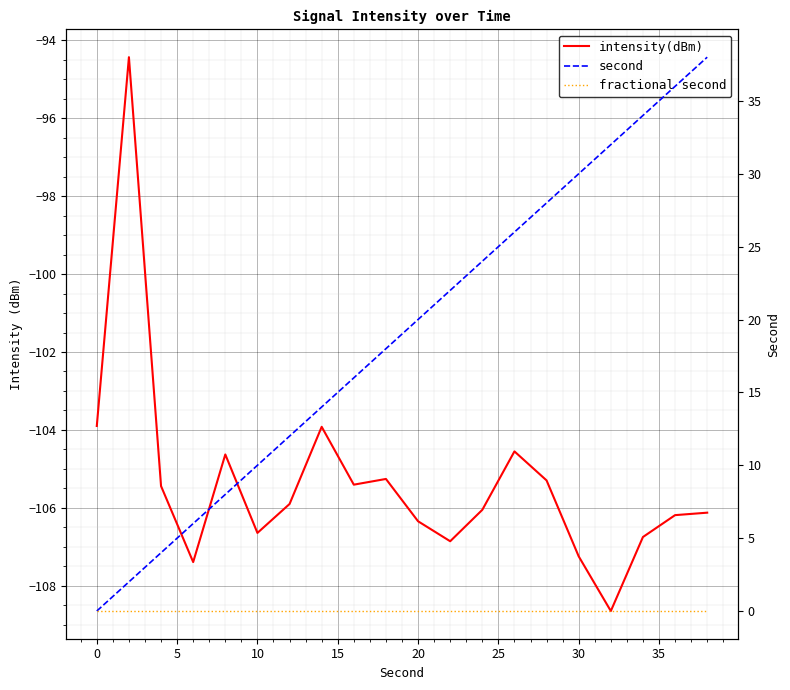

Which series changed the most between 20 and 30?

second